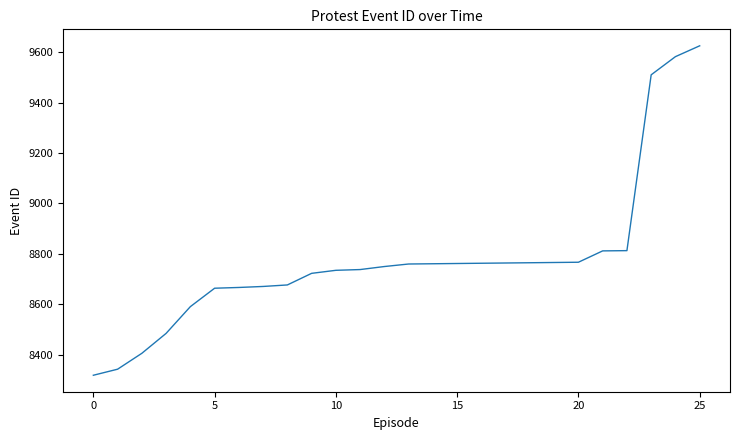

What is the difference between the maximum and minimum values?

1306